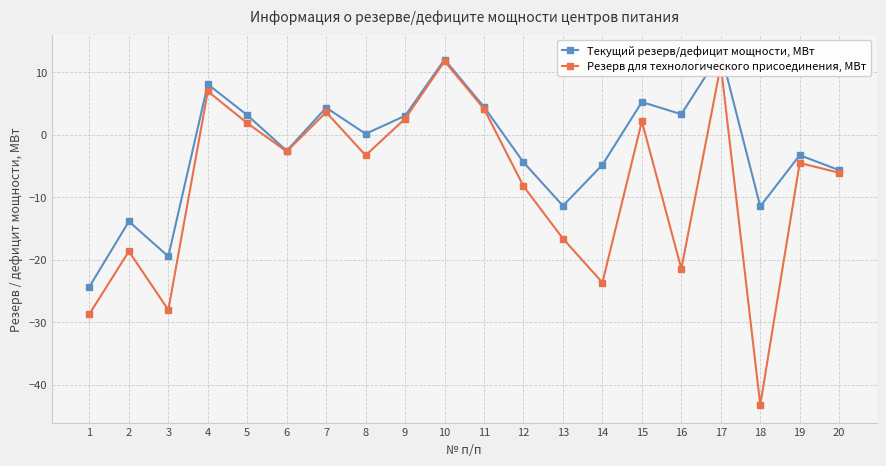

True or false: Резерв для технологического присоединения, МВт and Текущий резерв/дефицит мощности, МВт cross at least once.

False